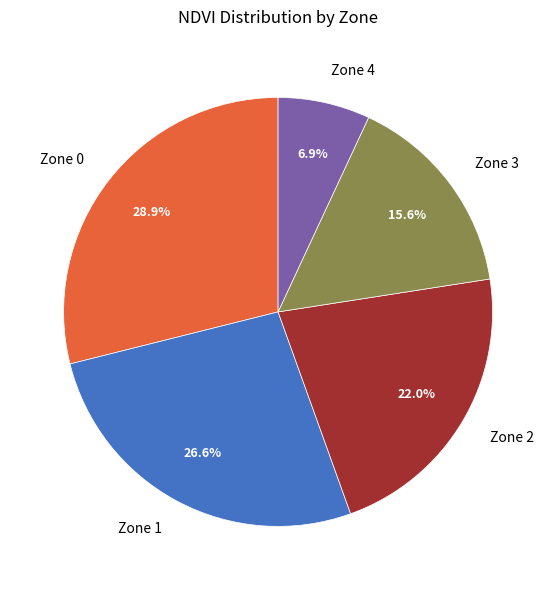

Between Zone 4 and Zone 2, which is larger?

Zone 2